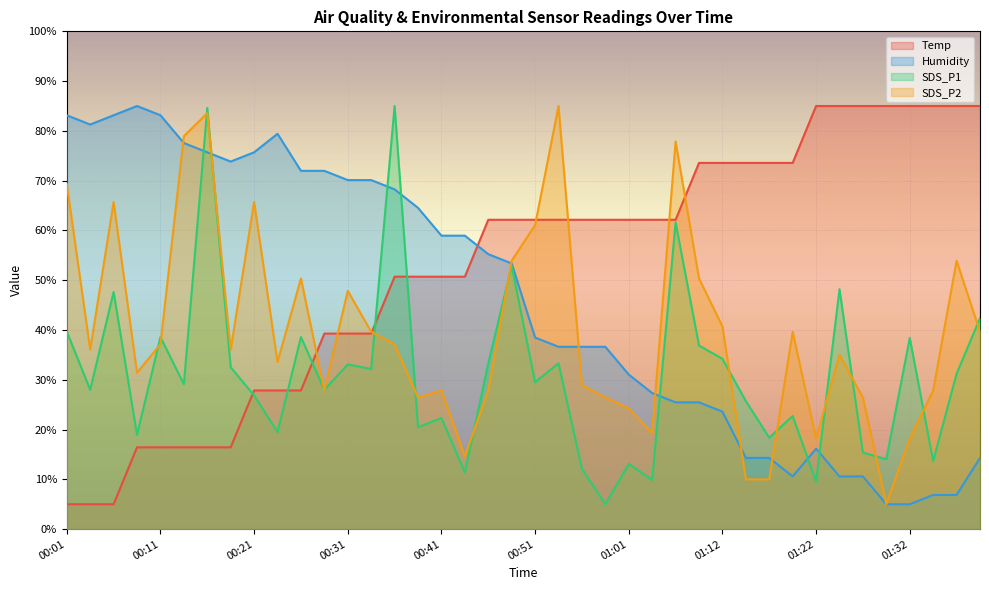

Count the number of data series in this chart.

4